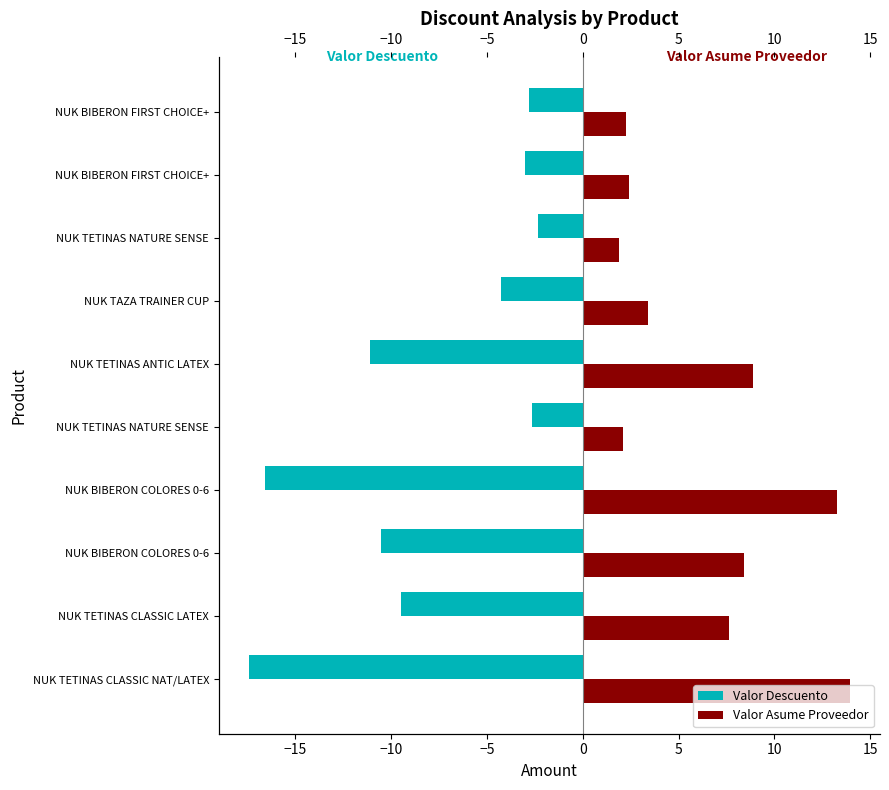

Which series has the largest range (max minus min)?

Valor Descuento